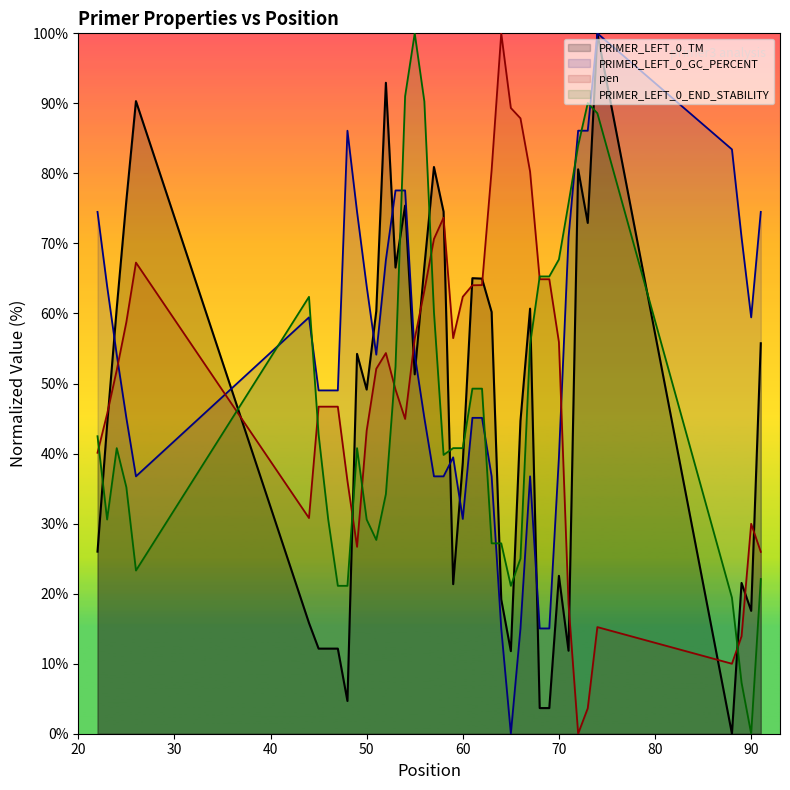

What is the difference between the PRIMER_LEFT_0_TM values at 68 and 89?

17.9